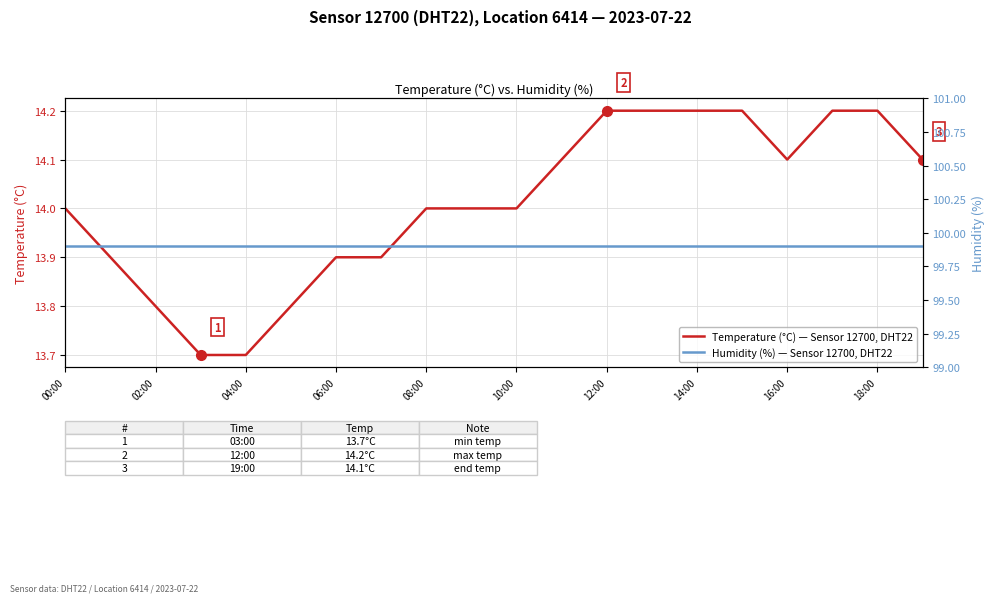

The Temperature (°C) — Sensor 12700, DHT22 series shows 21.5 at 04:00. True or false?

False